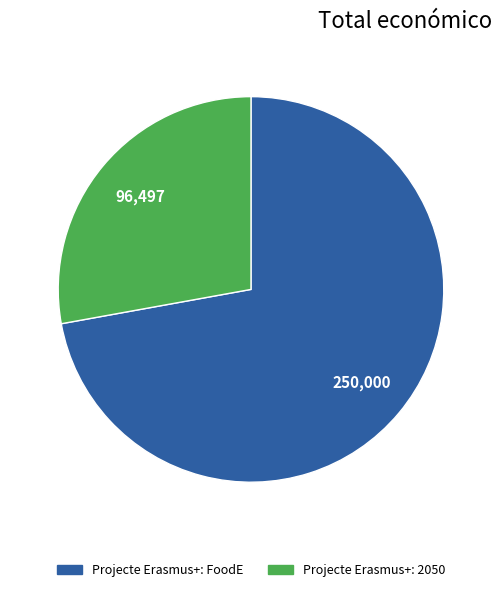

Is there any slice that represents more than half of the pie?

Yes